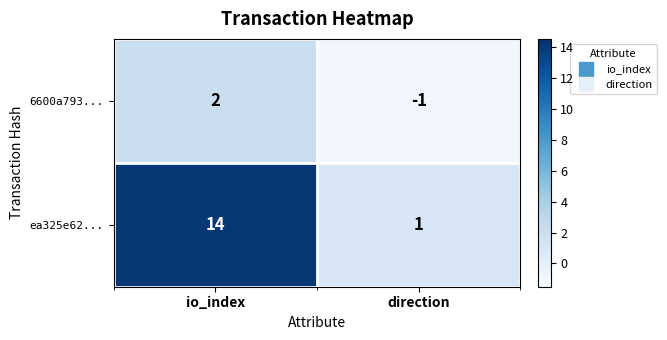

What is the maximum value for ea325e62...?

14